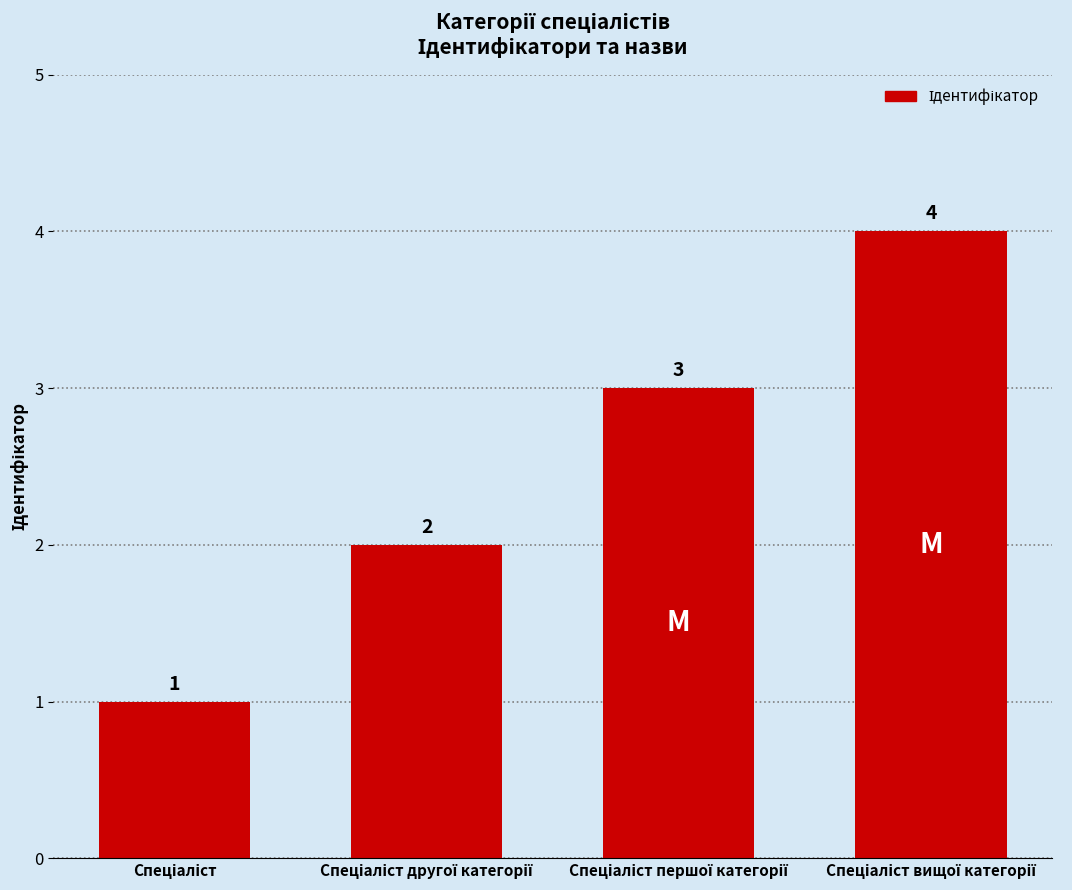

How many values are between 2 and 4?

3